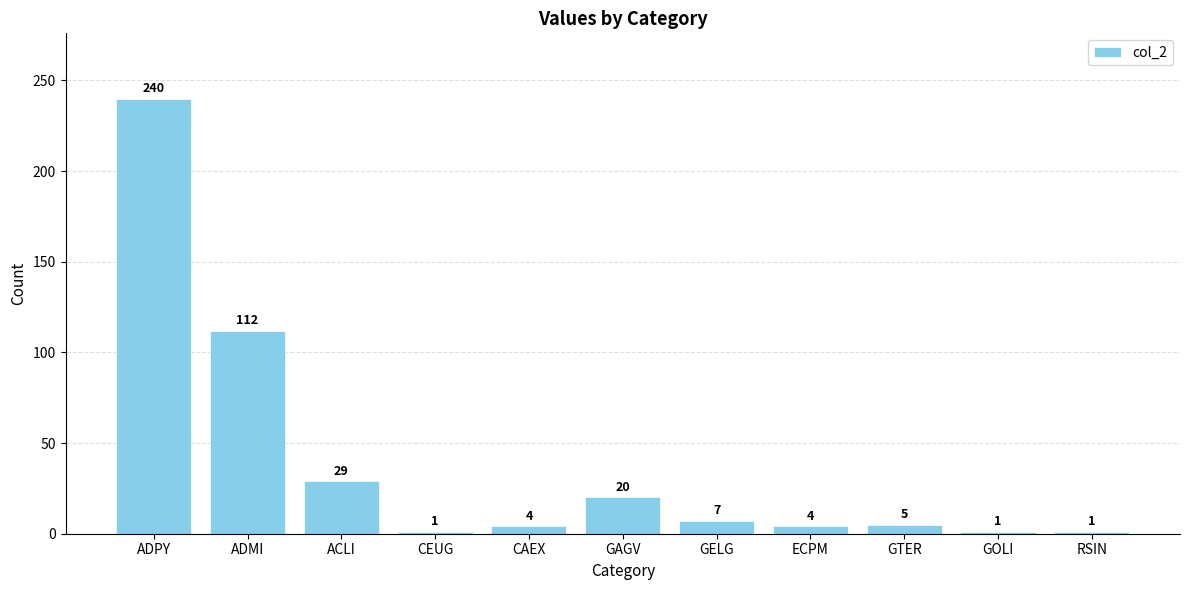

What is the ratio of the value at ECPM to the value at RSIN?

4.0